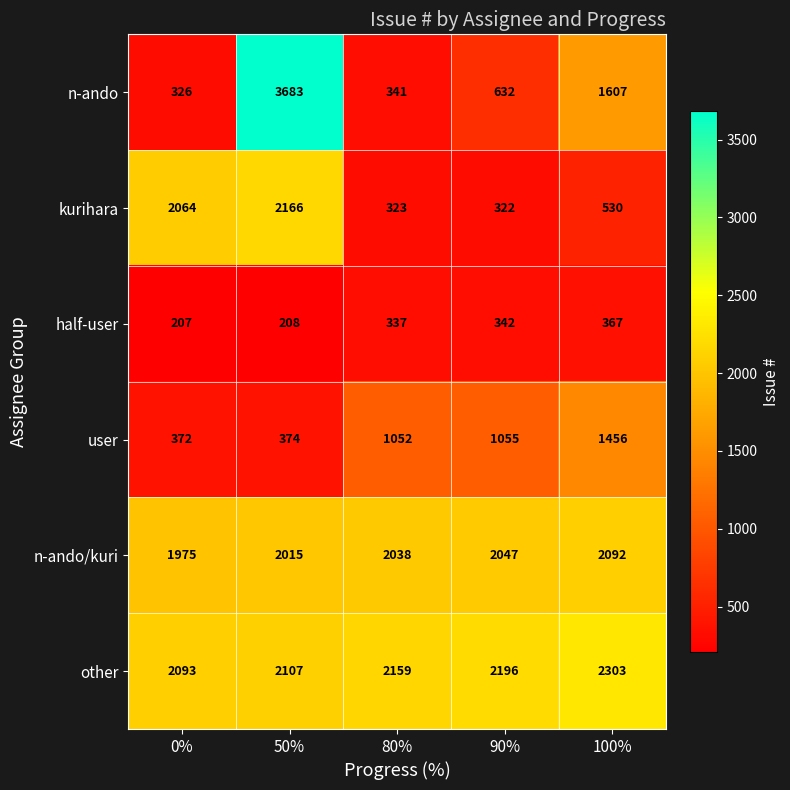

Where is kurihara nearest to the value 1244?

100%